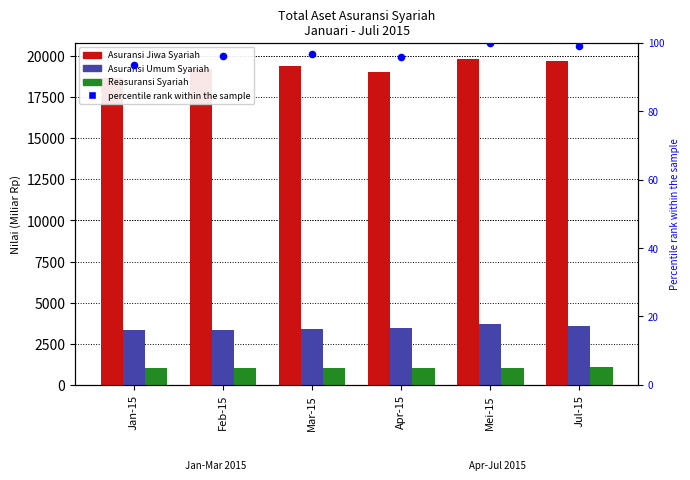

Which series reaches the maximum Y coordinate?

Asuransi Jiwa Syariah